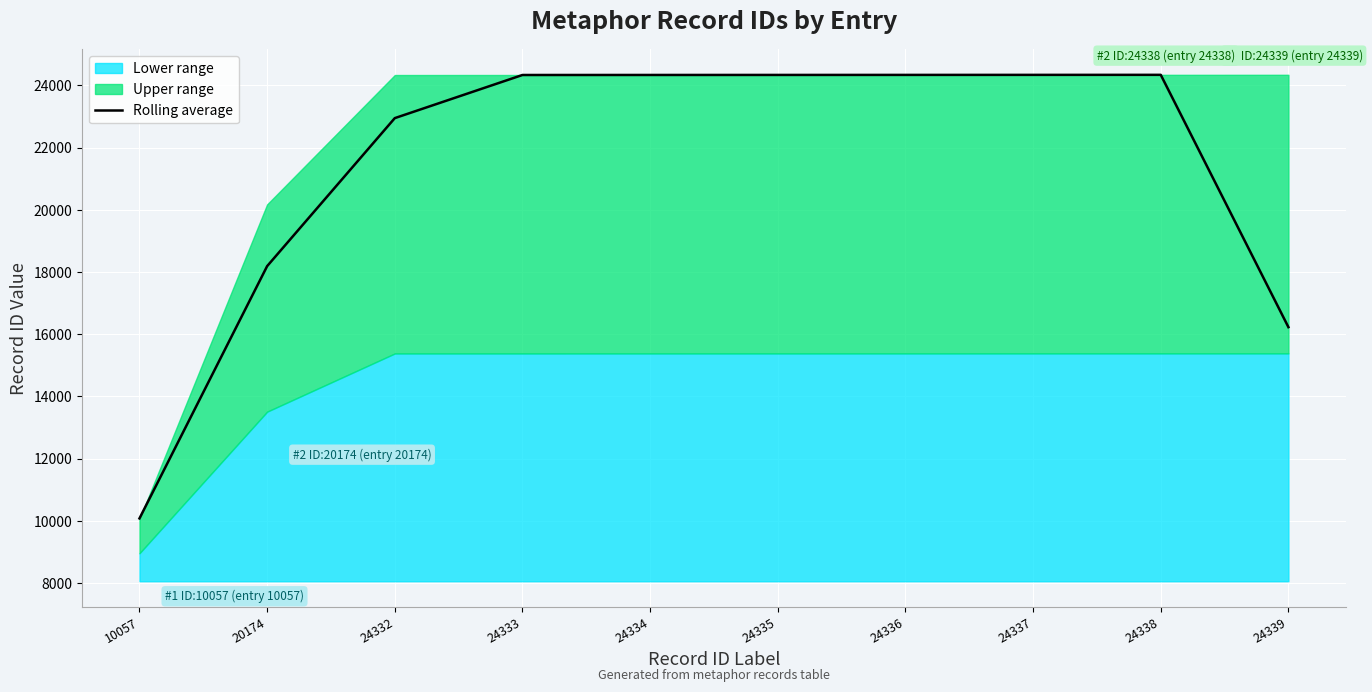

How many lines are shown in the chart?

1